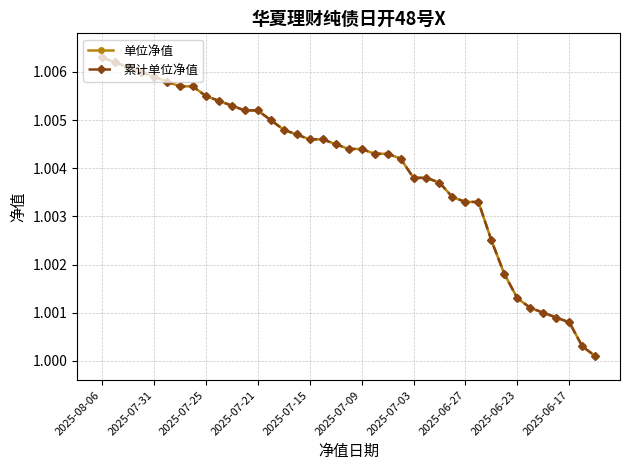

What is the value of the 累计单位净值 point at the 37th from the left?

1.0